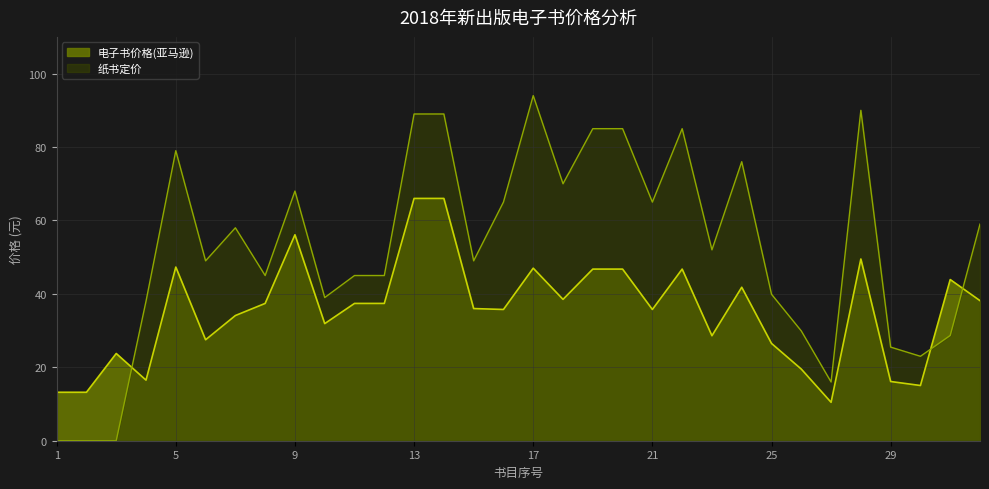

Which has a higher value, 27 or 13?

13